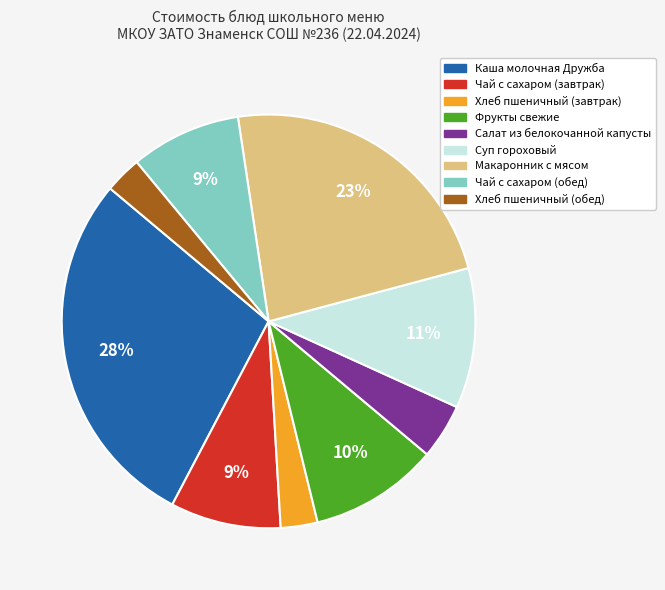

Which has a higher value, Хлеб пшеничный (завтрак) or Макаронник с мясом?

Макаронник с мясом